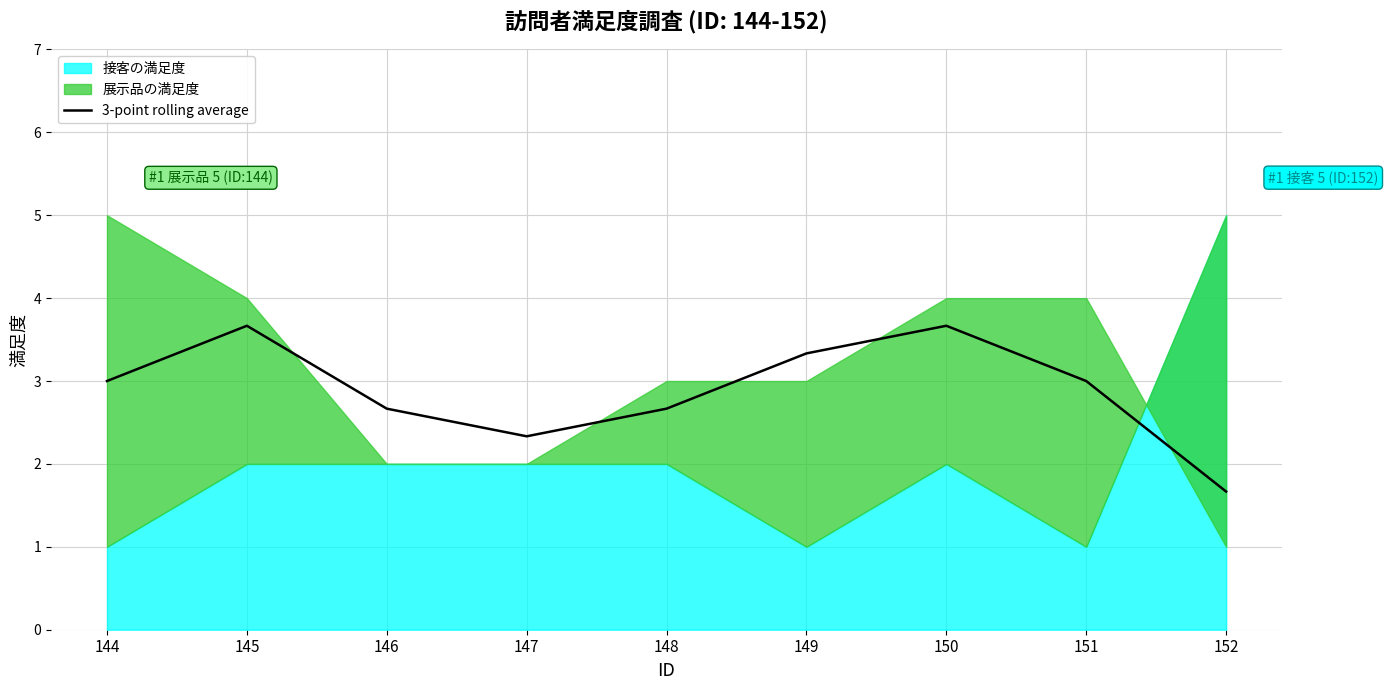

List the labels in order of value, largest first.

145, 150, 149, 144, 151, 146, 148, 147, 152